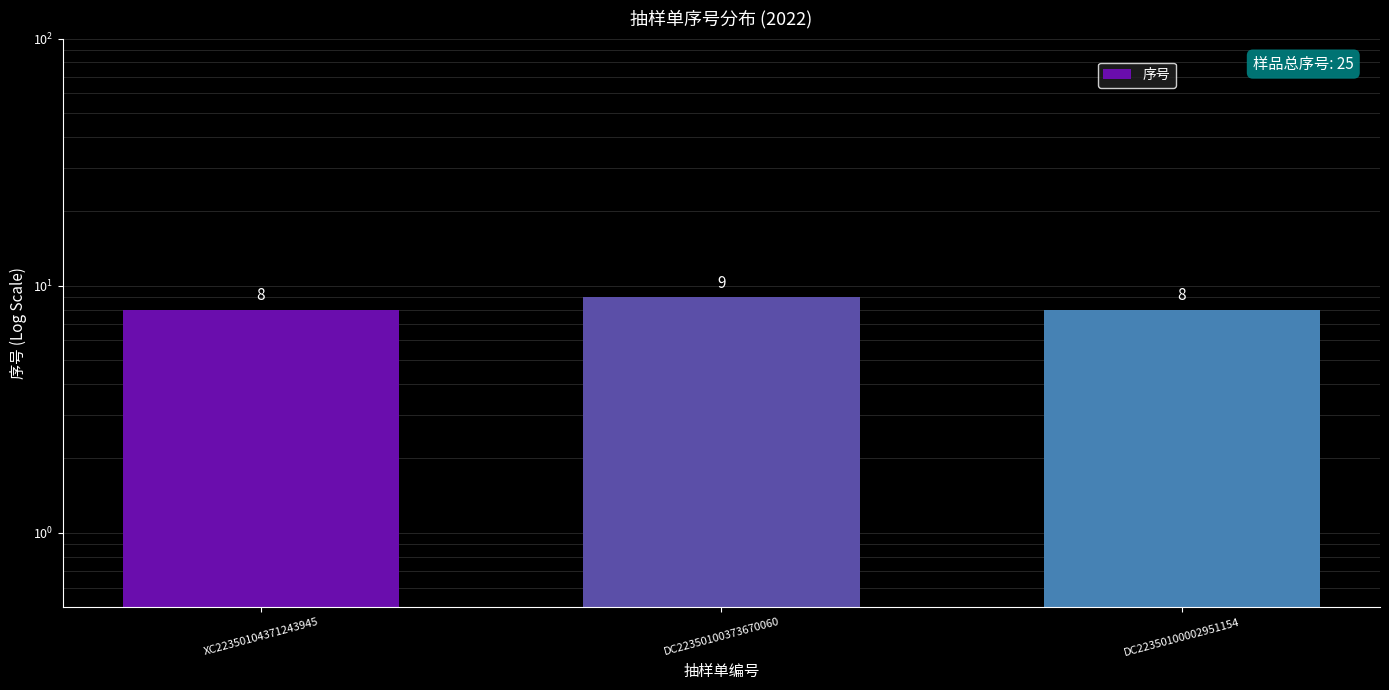

Which label corresponds to the largest value in the chart?

DC22350100373670060